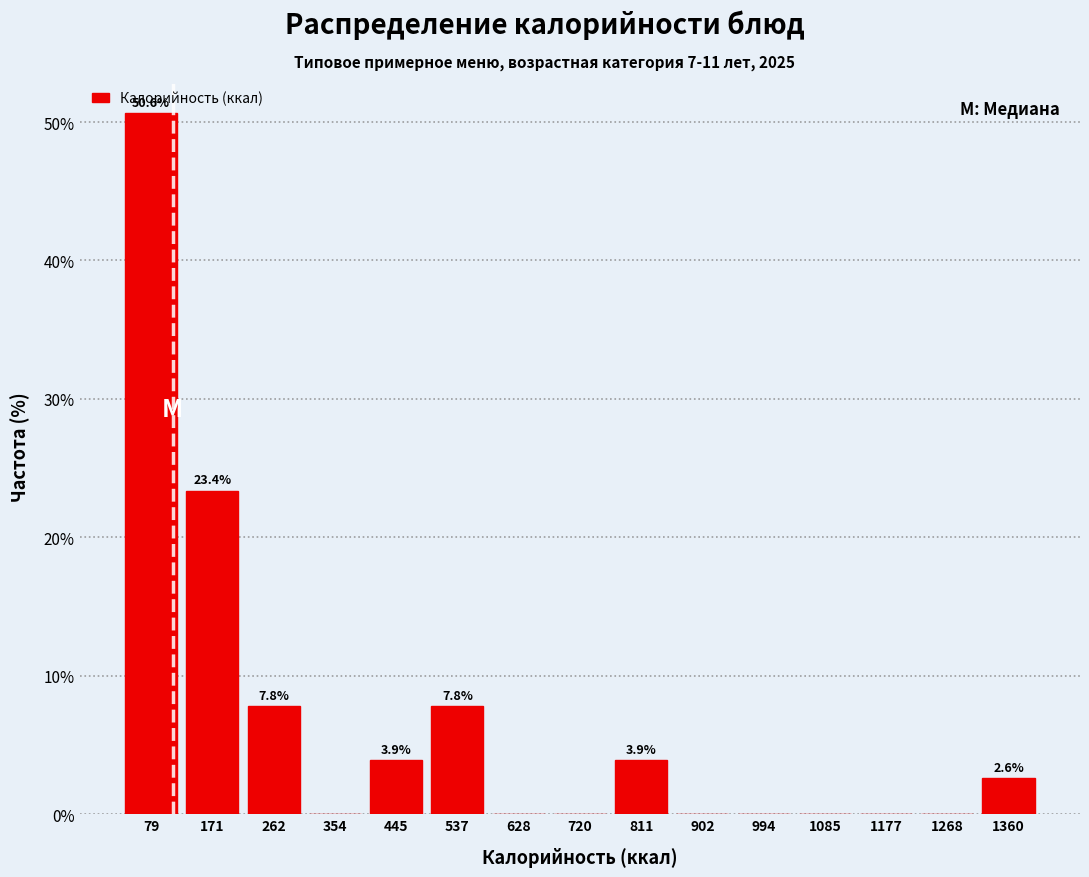

Which range on the x-axis has the tallest bar?

30 to 130